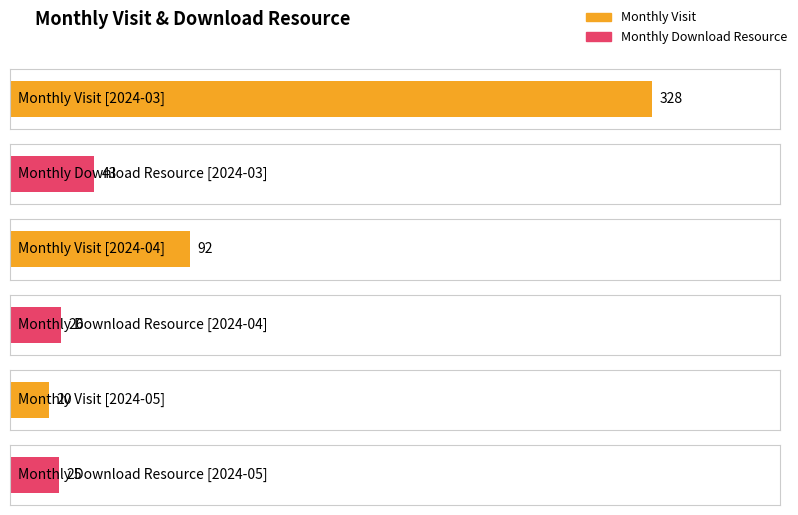

Between 2024-03 and 2024-04, which series saw the biggest shift?

monthly_visit